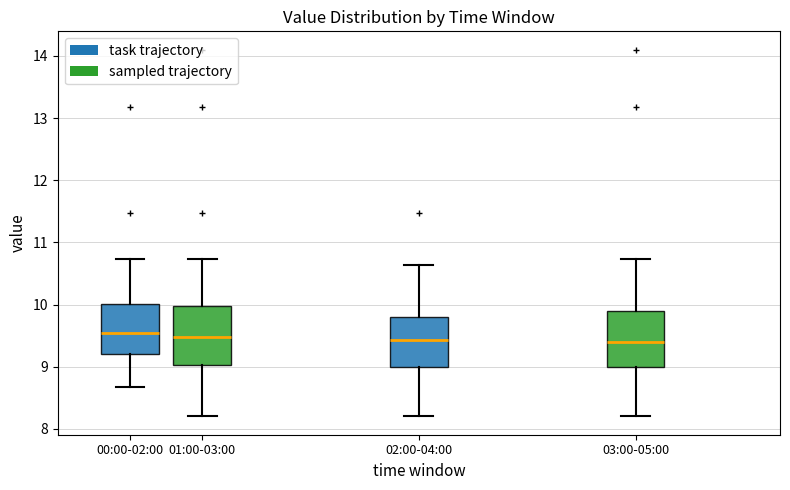

Reading left to right, transcribe this box plot: for each box, give where its median line is, the range the box spans, and where its two whiskers end, as read against the y-axis. The values are not printed on the chart, so give them approximately, as read against the axis.

00:00-02:00: median 9.5, box 9.2 to 10.0, whiskers 8.7 to 10.7
01:00-03:00: median 9.5, box 9.0 to 10.0, whiskers 8.2 to 10.7
02:00-04:00: median 9.4, box 9.0 to 9.8, whiskers 8.2 to 10.6
03:00-05:00: median 9.4, box 9.0 to 9.9, whiskers 8.2 to 10.7